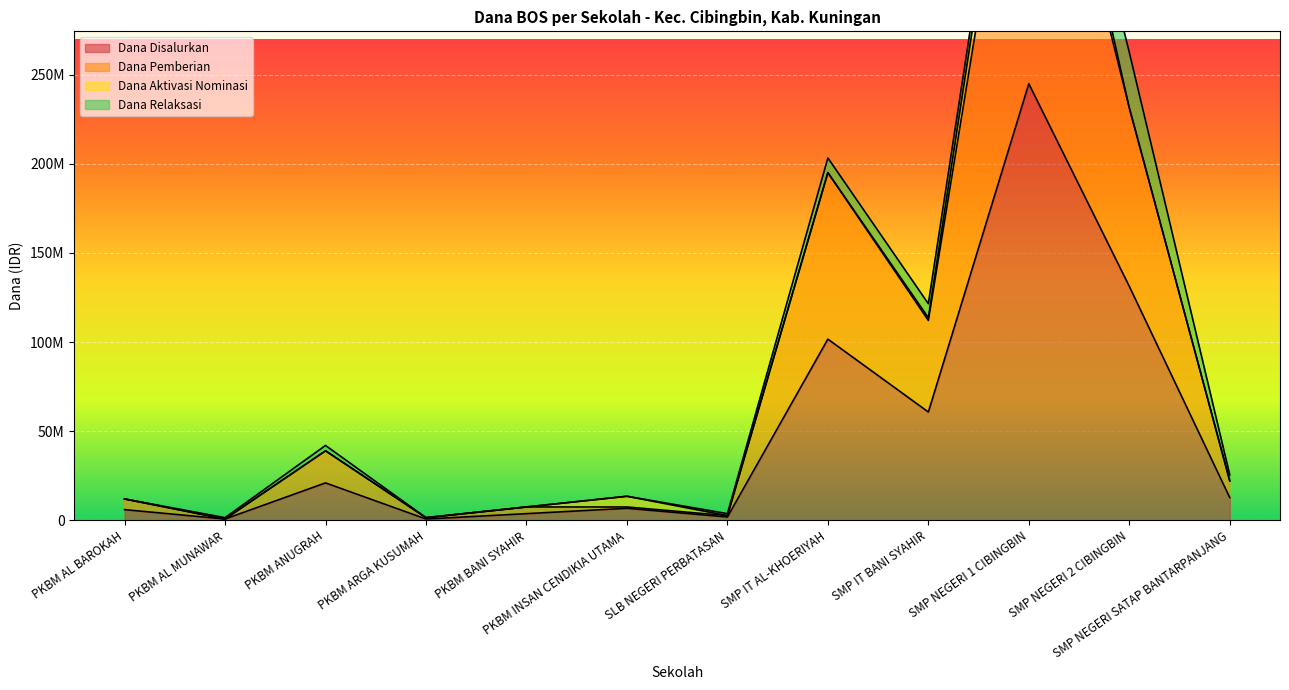

Is it true that Dana Pemberian equals 195000000 at SMP IT AL-KHOERIYAH?

True